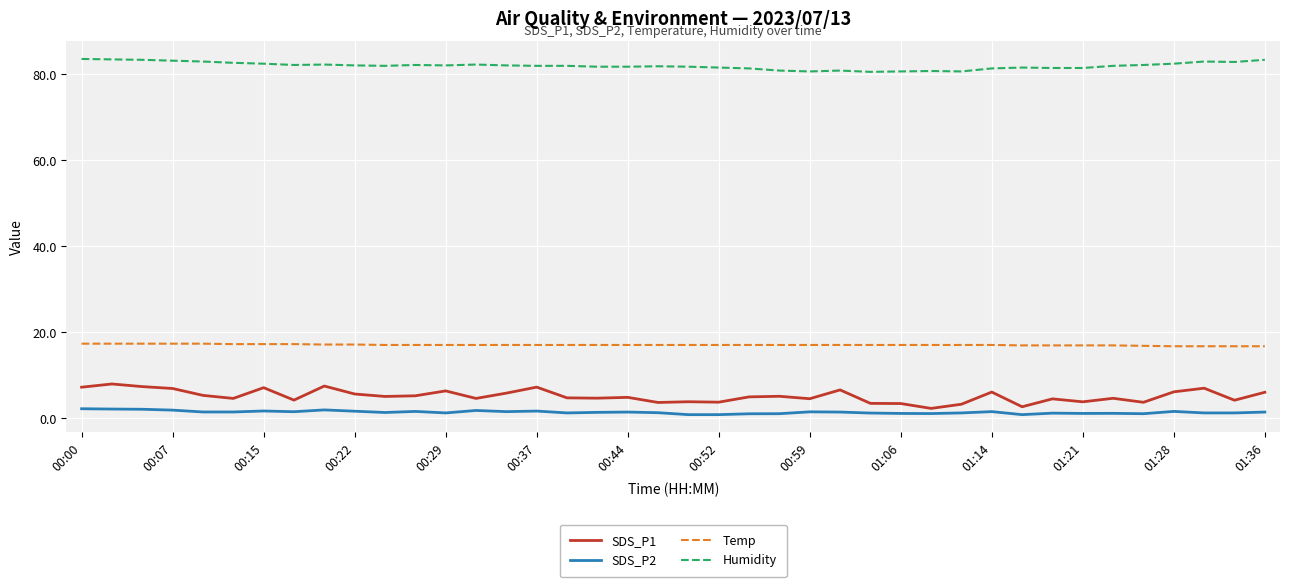

Rank the series by their maximum value, from lowest to highest.

SDS_P2, SDS_P1, Temp, Humidity